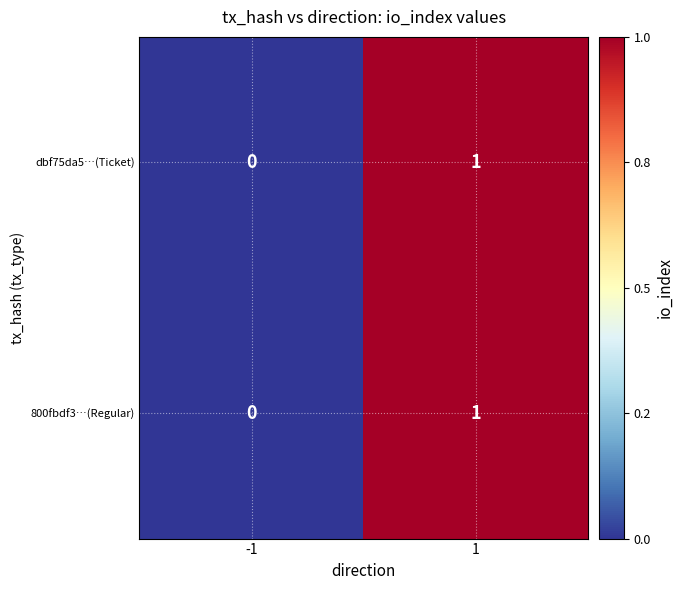

Rank the categories by 800fbdf3…(Regular) value from lowest to highest.

-1, 1